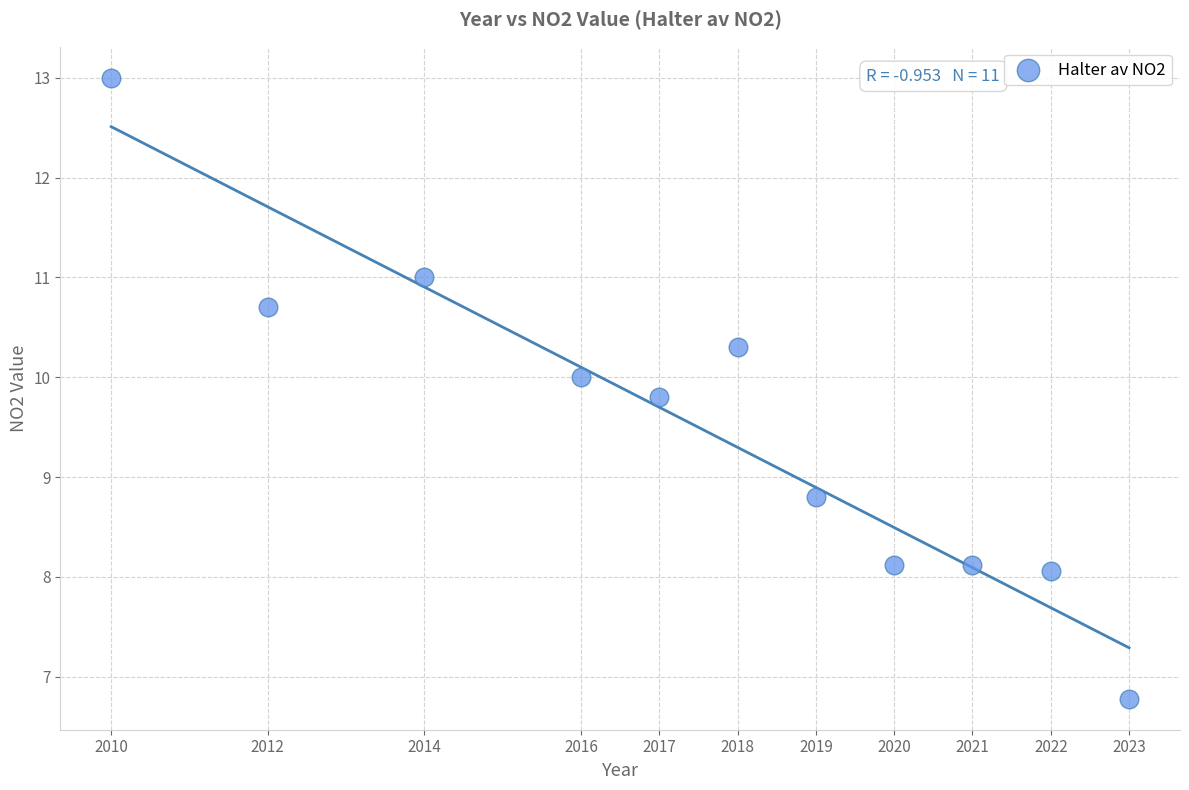

What is the average Y value?

9.5